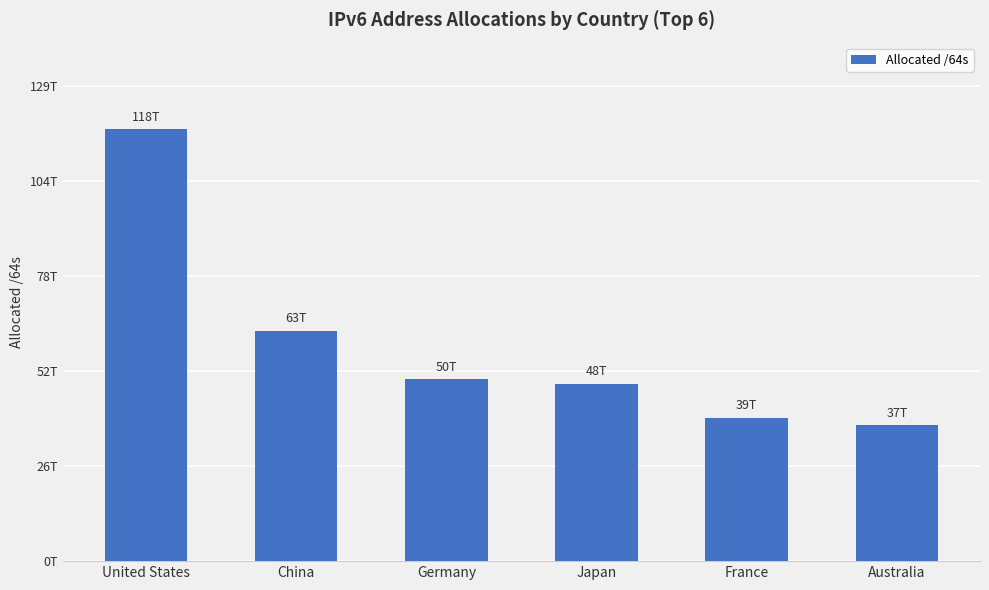

Rank the categories by value from lowest to highest.

Australia, France, Japan, Germany, China, United States